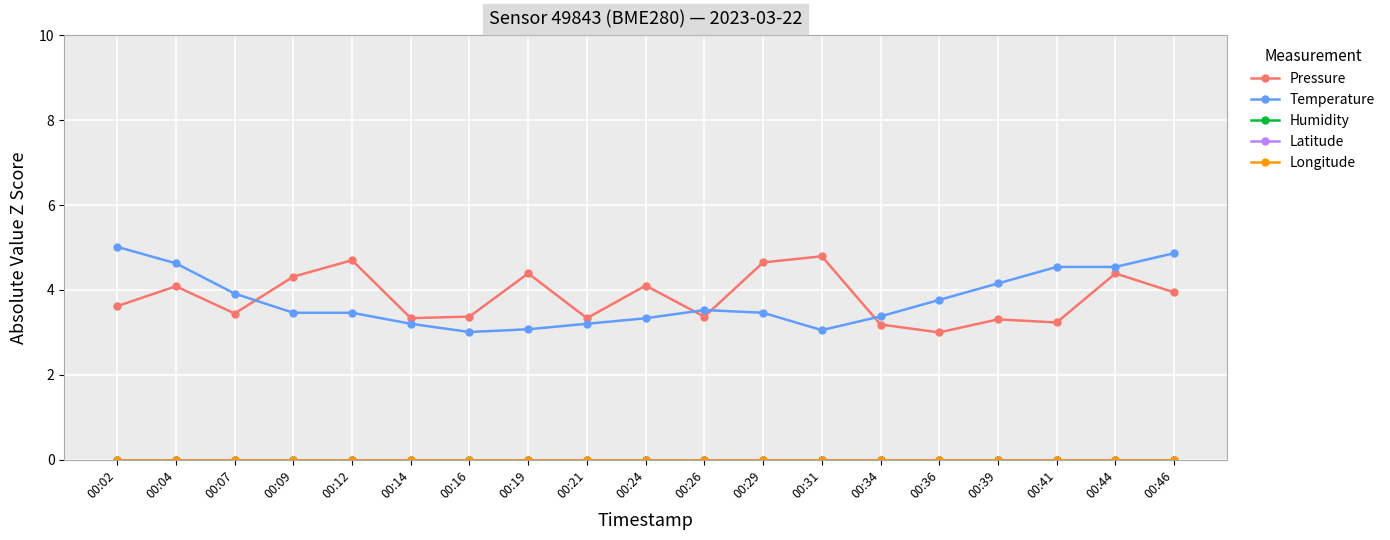

True or false: Longitude and Humidity cross at least once.

False